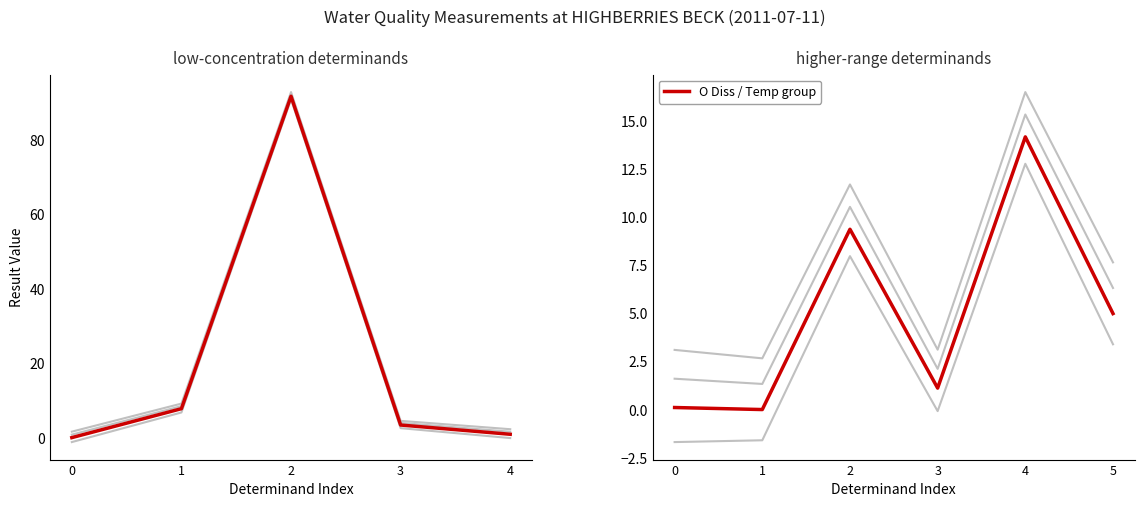

What is the maximum value for O Diss / Temp group?

14.2